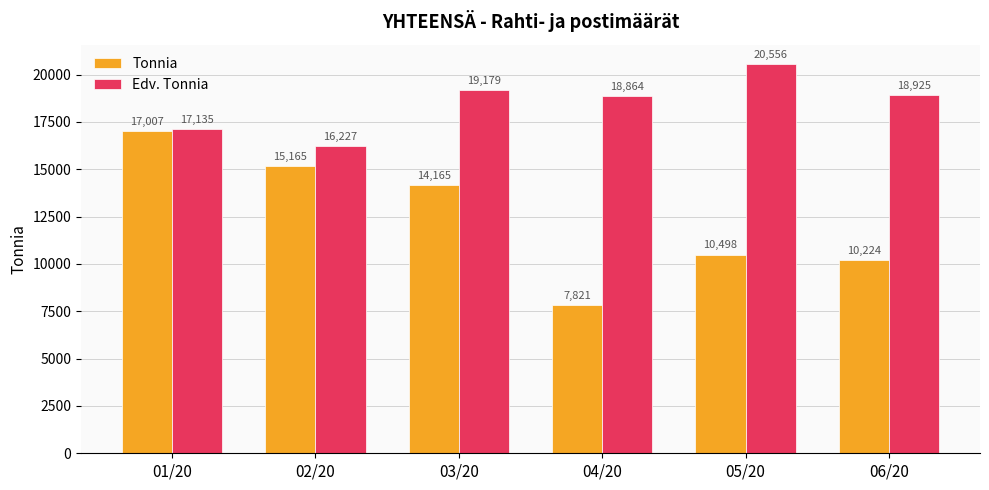

At which label does Tonnia reach its minimum?

04/20